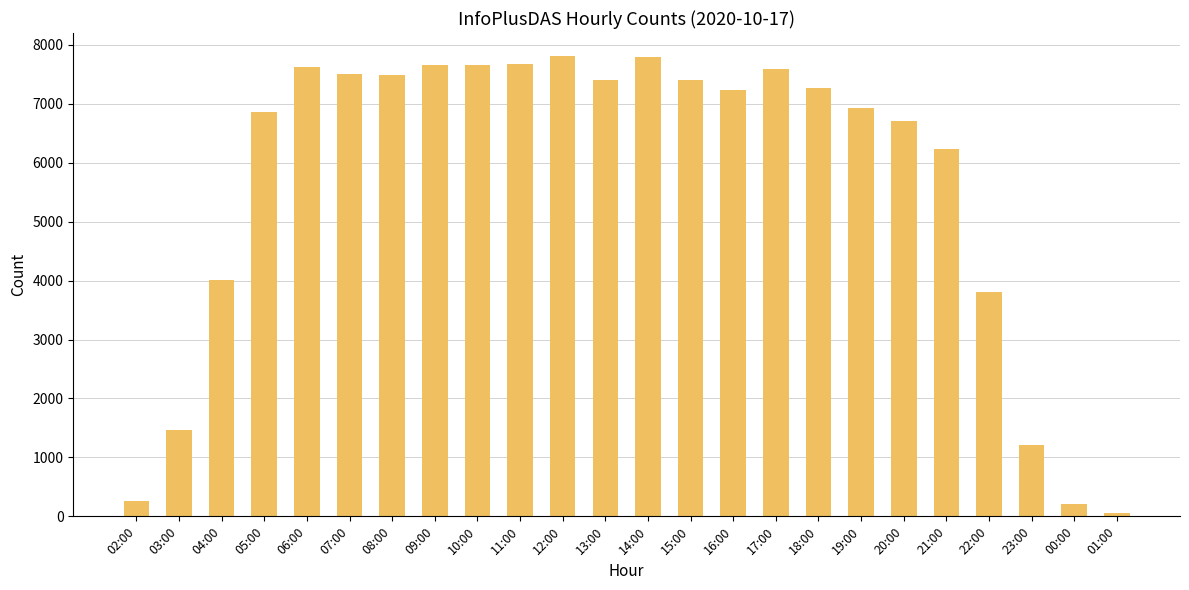

Between 01:00 and 14:00, which is larger?

14:00